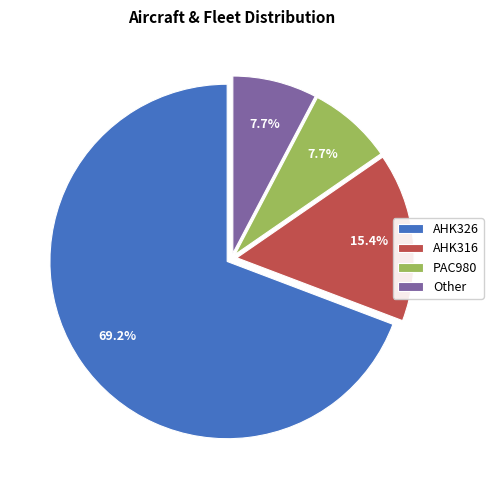

Combined, what portion of the pie is AHK316 and Other?

23.1%